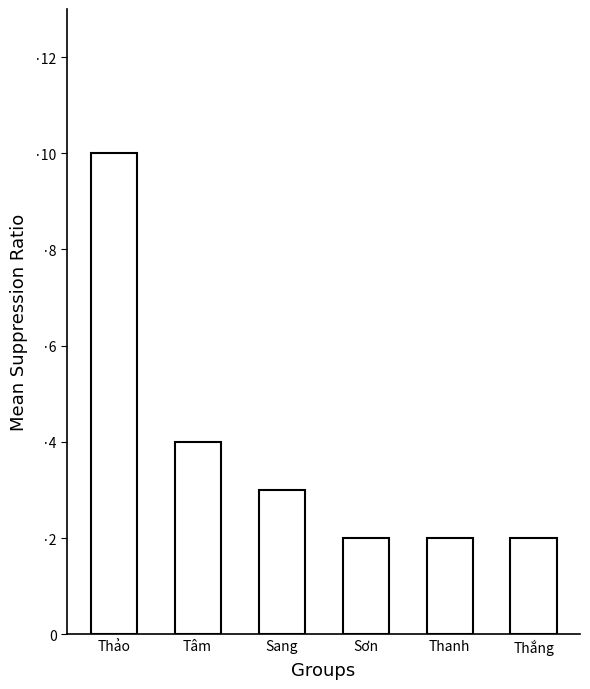

Reading right to left, list all the values displayed in this chart.

2	2	2	3	4	10